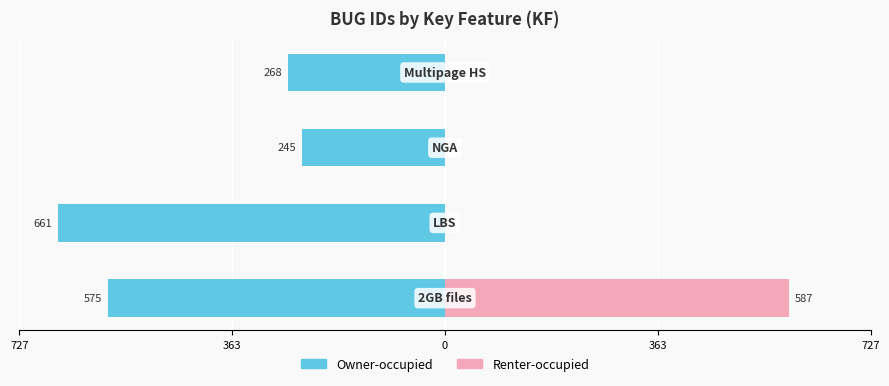

List the series in order of their overall mean, lowest first.

Owner-occupied, Renter-occupied